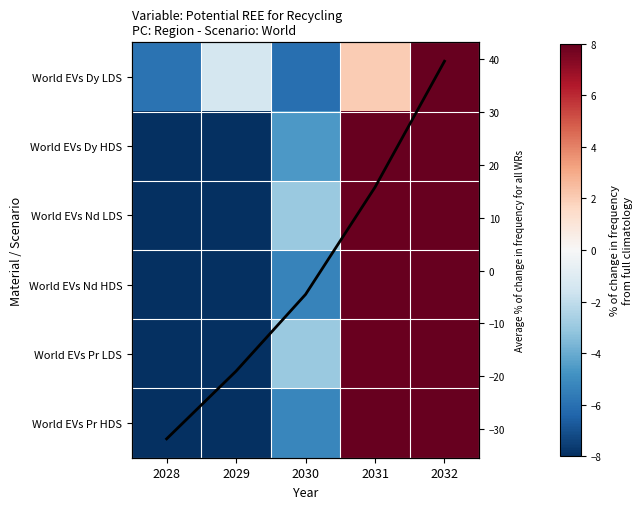

True or false: World EVs Pr HDS has a value of 17.6 at 2032.

False